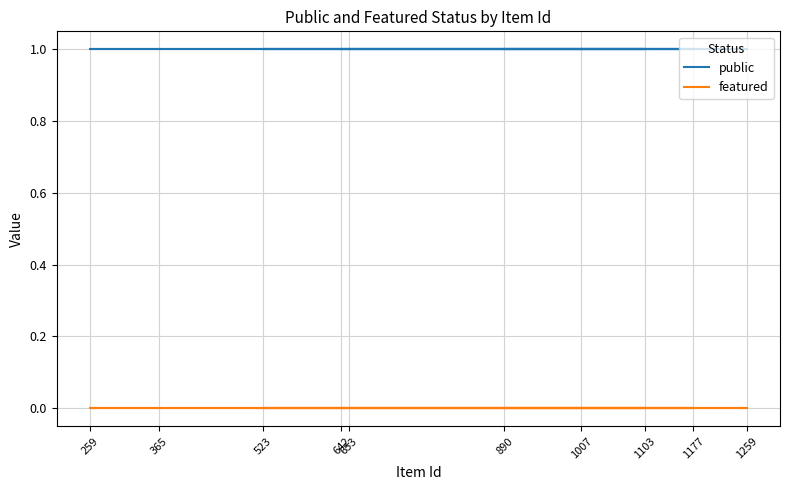

What is the greatest value displayed?

1